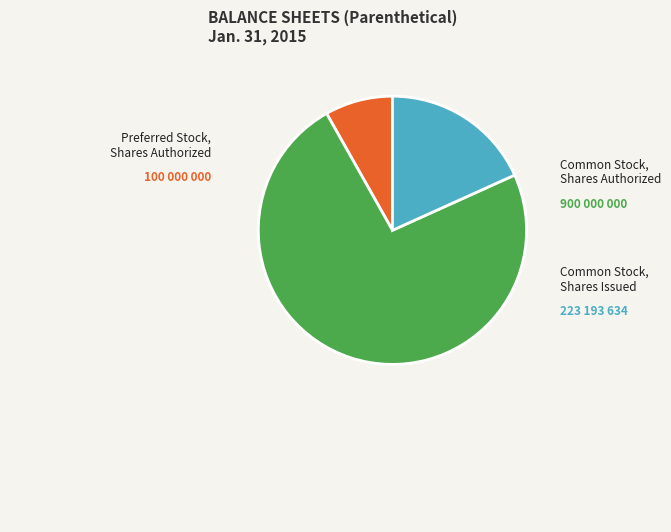

Is there any slice that represents more than half of the pie?

Yes